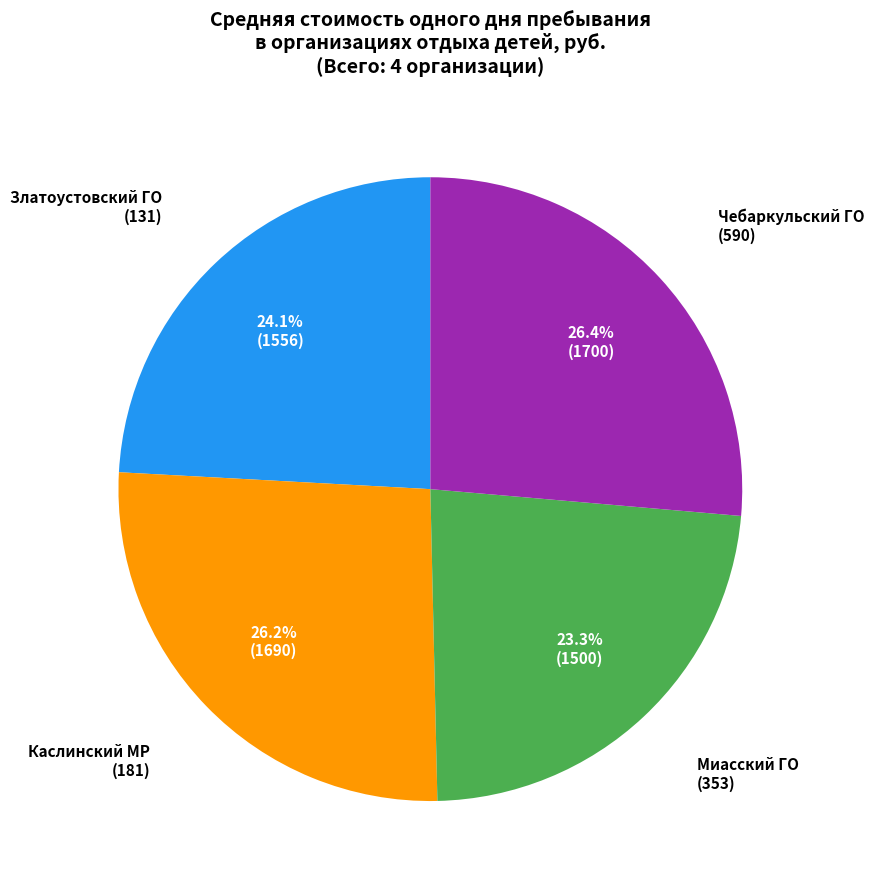

Is Миасский ГО (353) the majority of the pie?

No